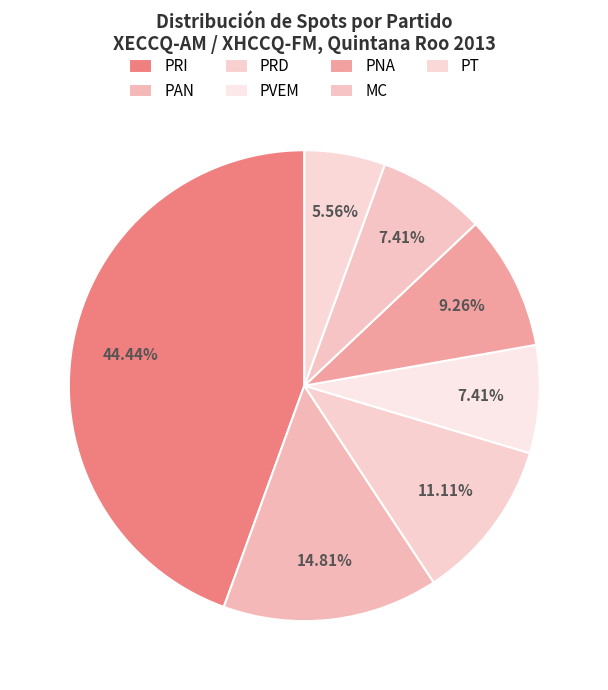

Between PRD and PAN, which is larger?

PAN